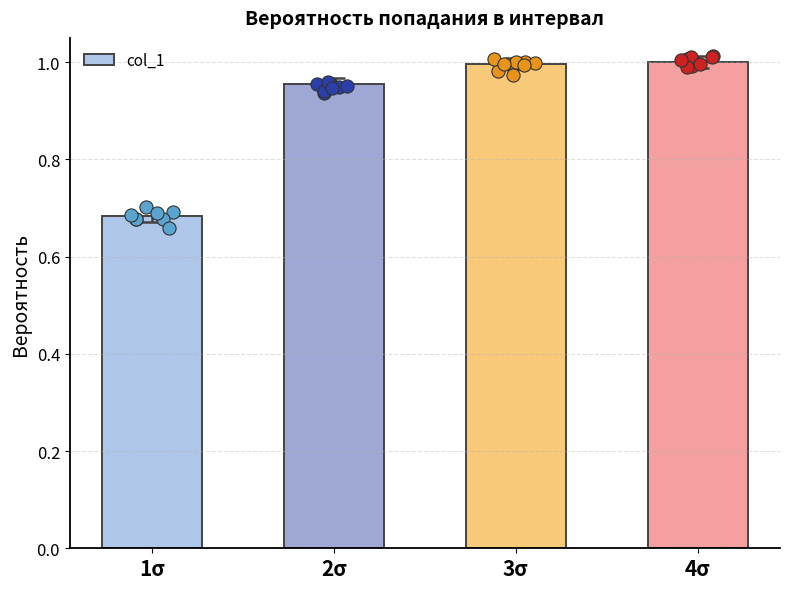

Between 4σ and 3σ, which is larger?

4σ